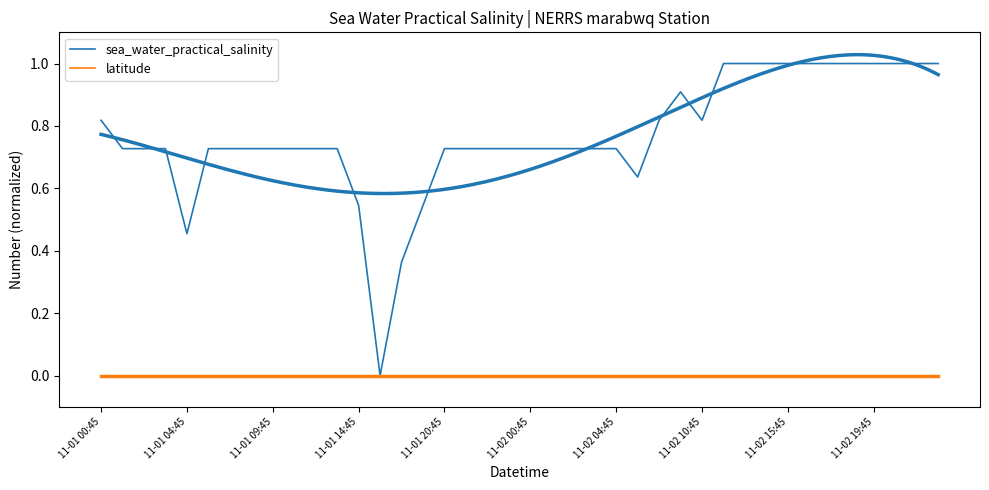

Is the value of sea_water_practical_salinity at 26 greater than the value of latitude at 11-01 00:45?

Yes